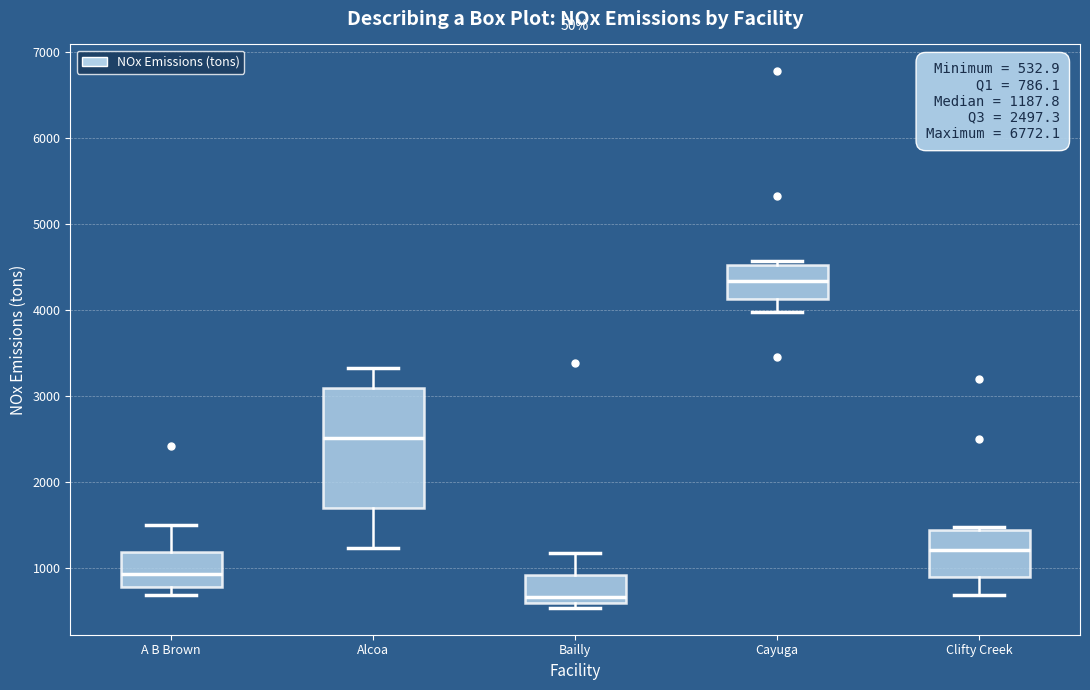

Comparing the boxes themselves (not the whiskers), which one is the tallest?

Alcoa